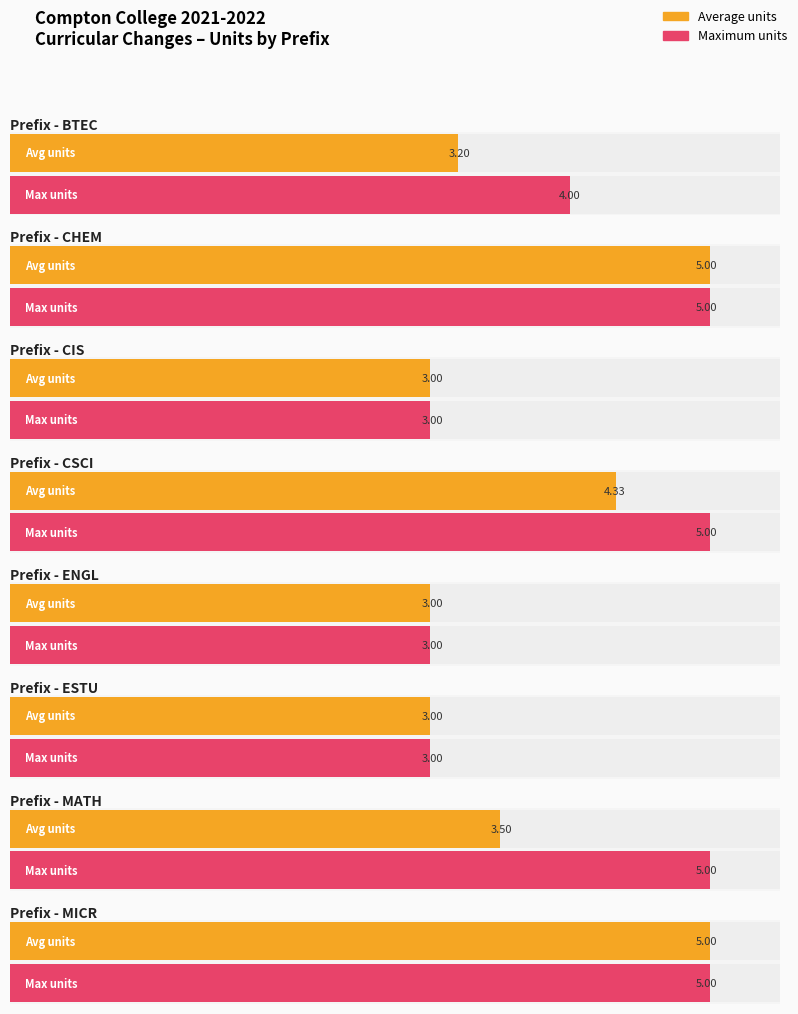

Does the chart contain any negative values?

No